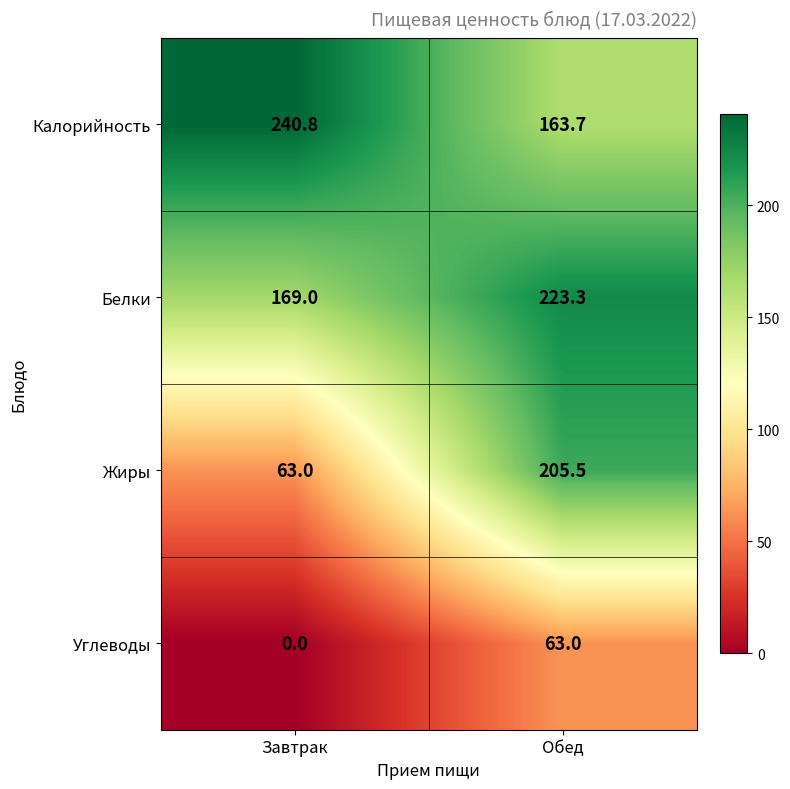

Reading left to right, extract all data points from this chart.

Калорийность: Завтрак=240.8	Обед=163.7
Белки: Завтрак=169.0	Обед=223.3
Жиры: Завтрак=63.0	Обед=205.5
Углеводы: Завтрак=0.0	Обед=63.0